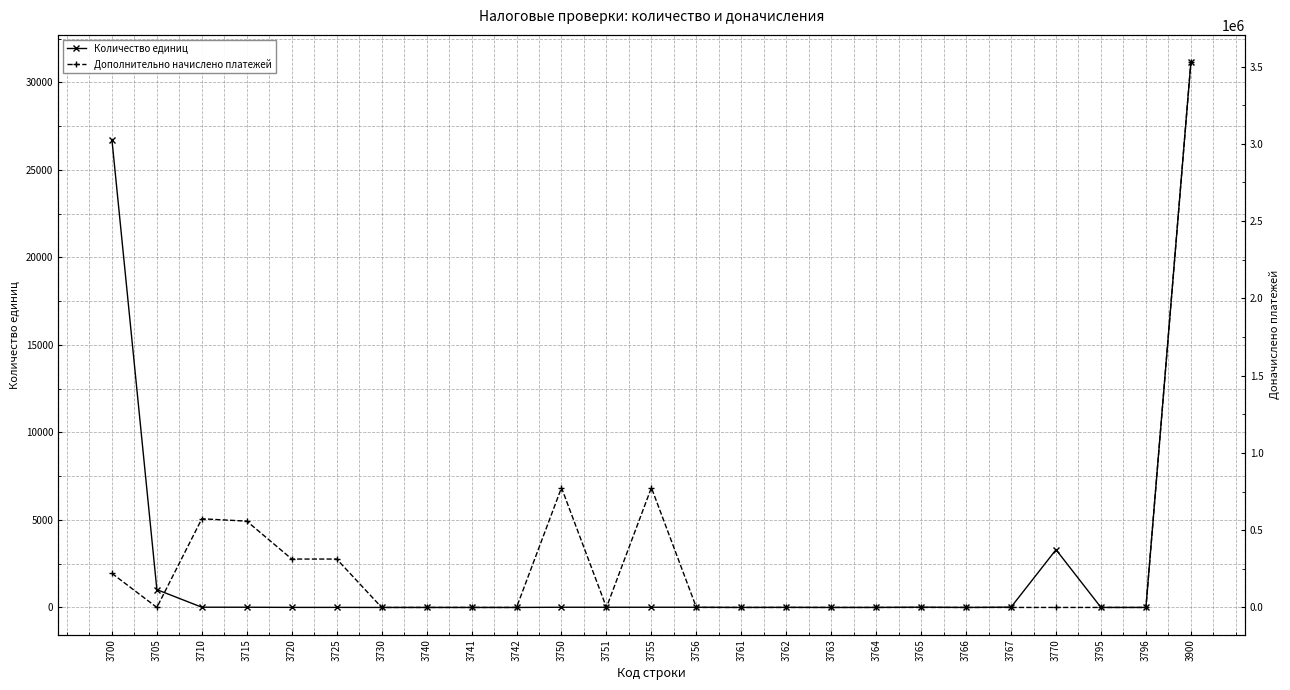

What is the average value of the Дополнительно начислено платежей series?

282263